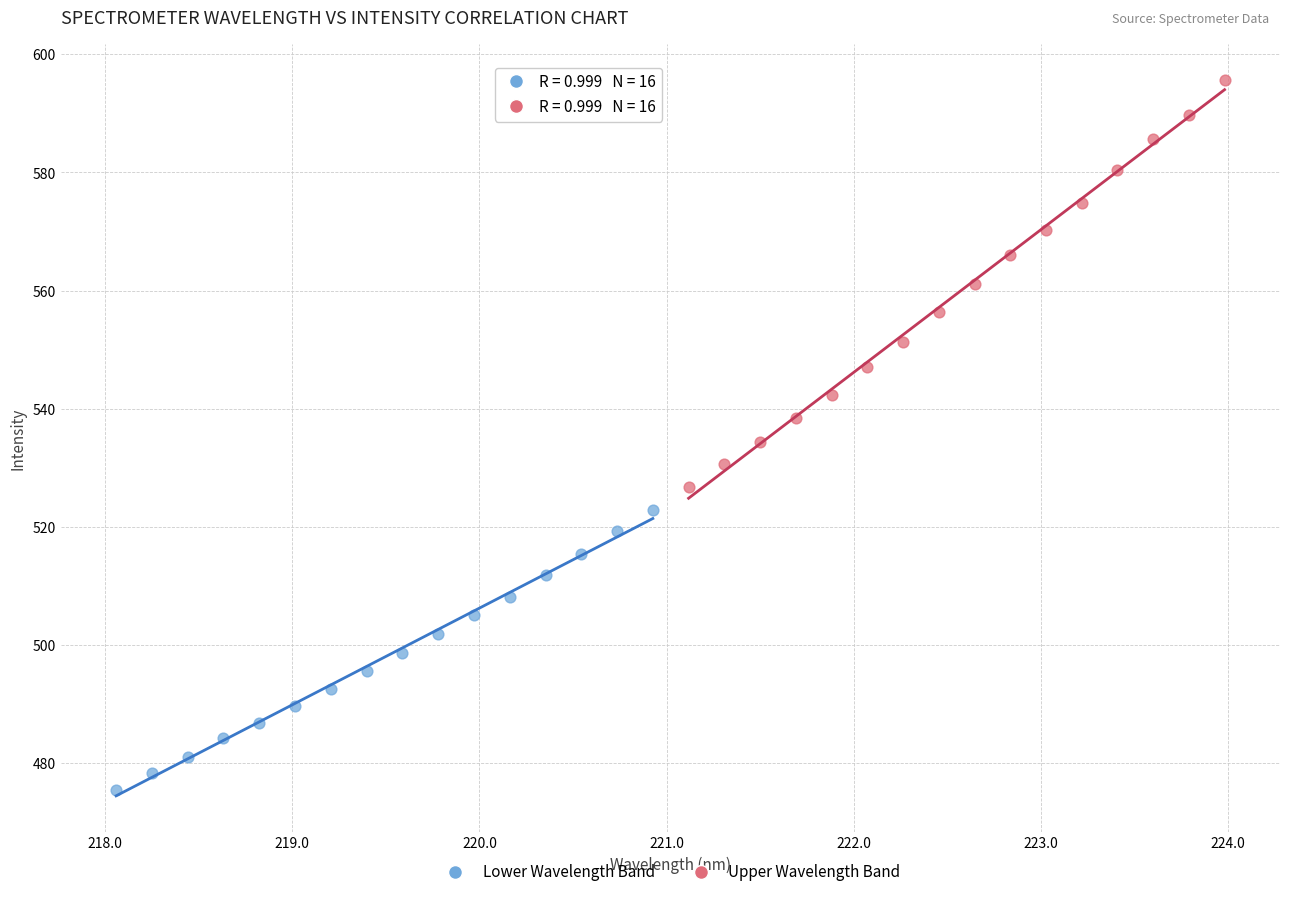

Which series contains the lowest Y value?

Lower Wavelength Band